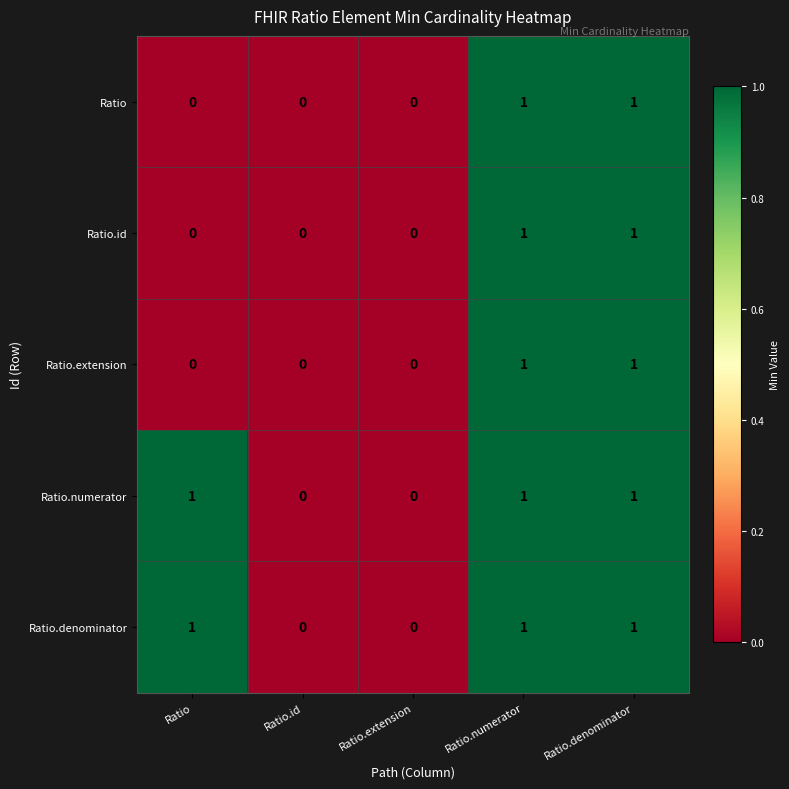

Is it true that Ratio.extension equals 1 at Ratio.id?

False